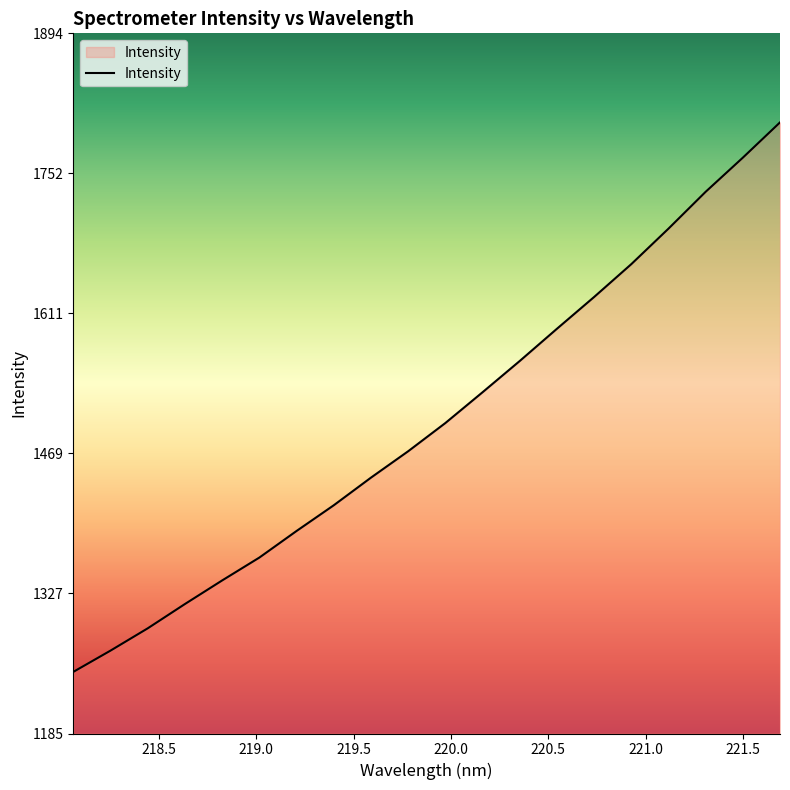

What is the maximum value shown in the chart?

1804.5